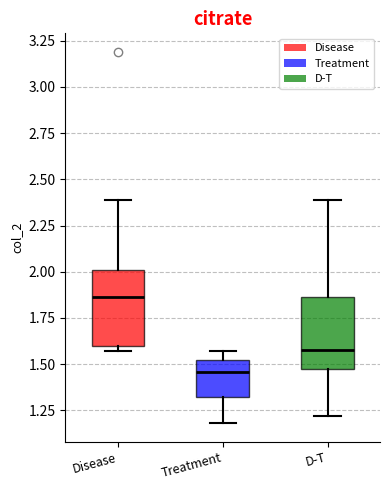

Reading left to right, transcribe this box plot: for each box, give where its median line is, the range the box spans, and where its two whiskers end, as read against the y-axis. The values are not printed on the chart, so give them approximately, as read against the axis.

Disease: median 1.85, box 1.60 to 2.00, whiskers 1.55 to 2.40
Treatment: median 1.45, box 1.30 to 1.50, whiskers 1.20 to 1.55
D-T: median 1.60, box 1.50 to 1.85, whiskers 1.20 to 2.40